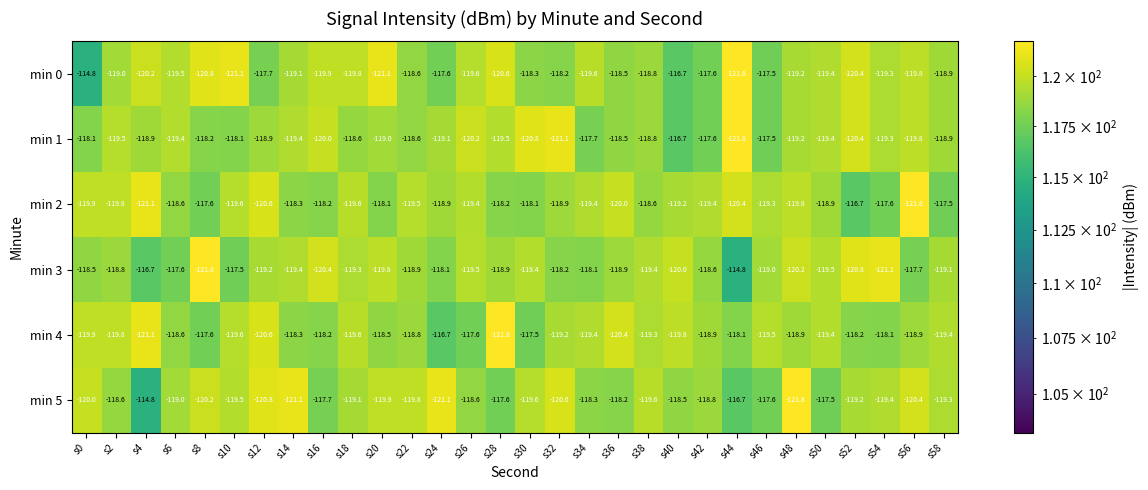

True or false: min 3 has a value of -77.2 at s24.

False